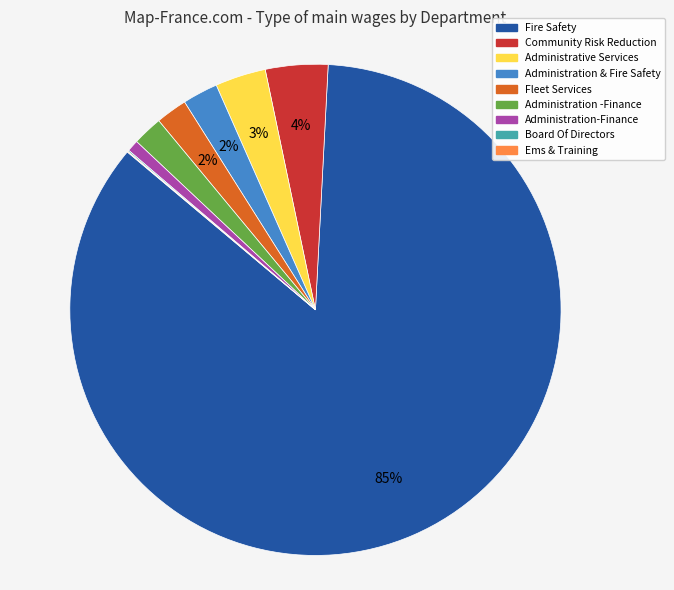

Combined, do Administration -Finance and Fire Safety account for over 50%?

Yes